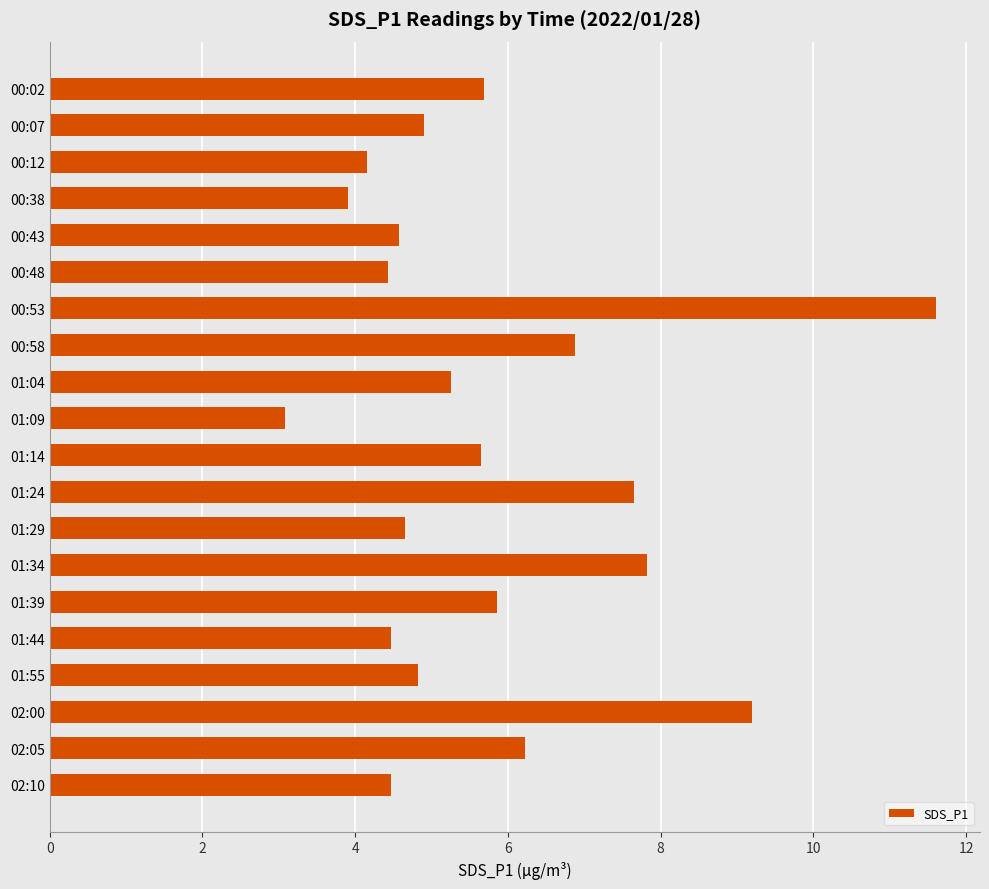

Is it true that the value at 02:00 is 1.9?

False